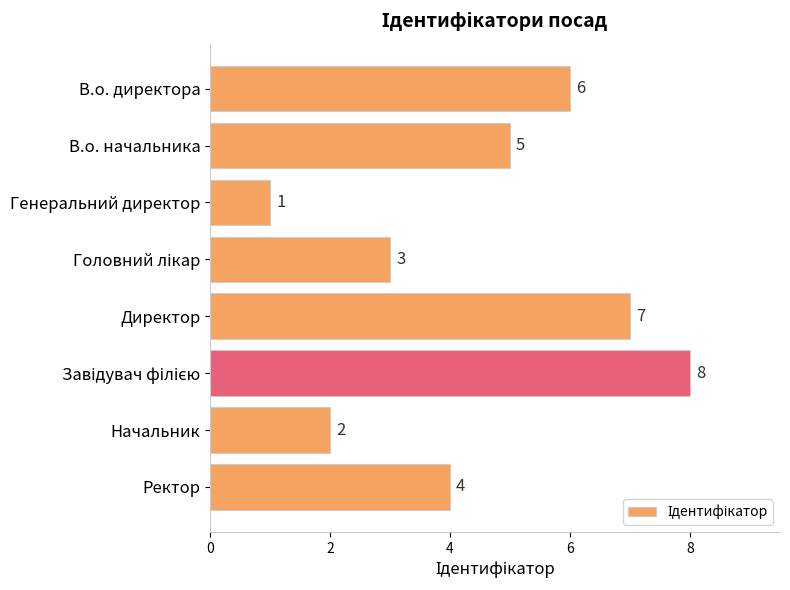

At which label is the value closest to 4?

Ректор